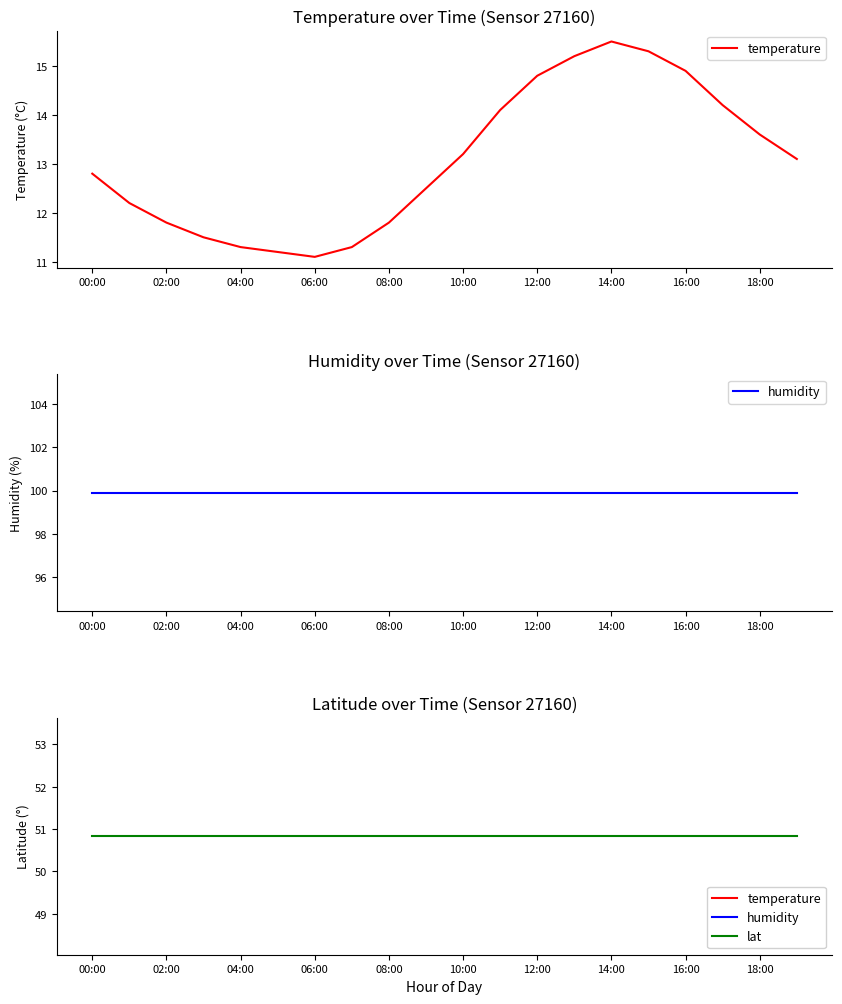

True or false: temperature has a value of 3.6 at 08:00.

False